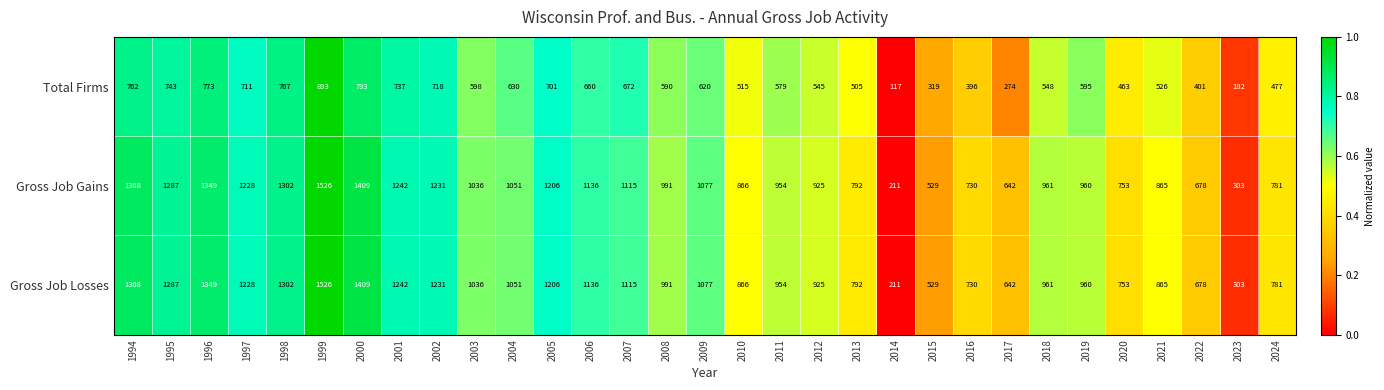

The value of Gross Job Losses at 2019 is 241. True or false?

False